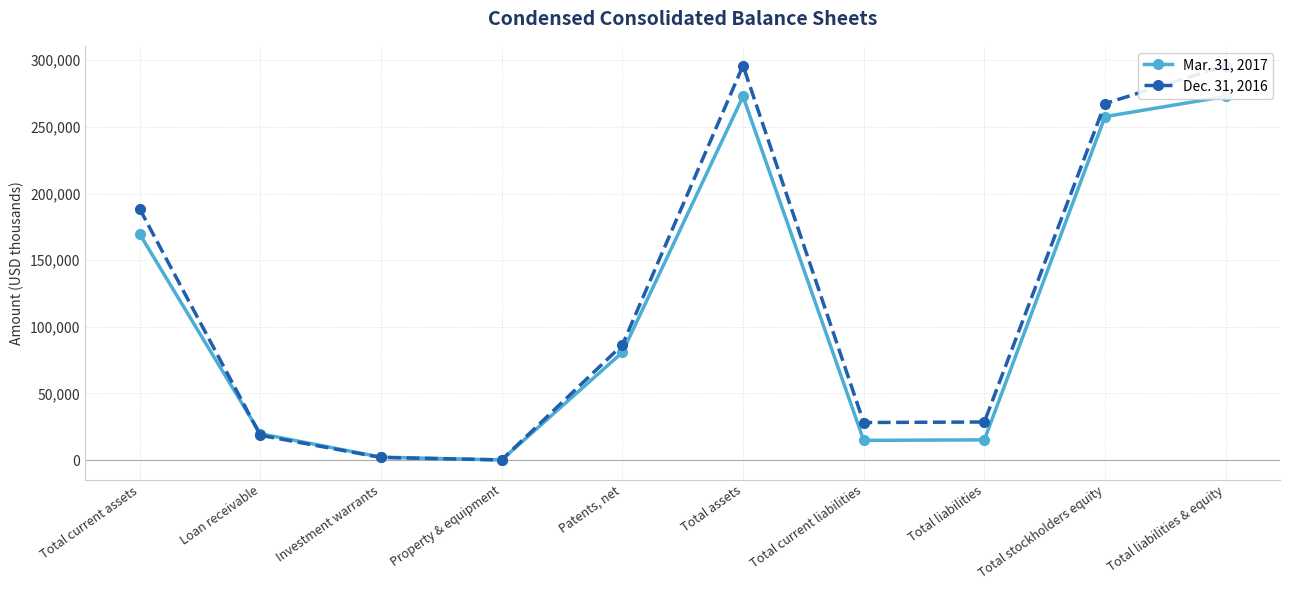

Which has a higher value, Investment warrants or Total liabilities?

Total liabilities